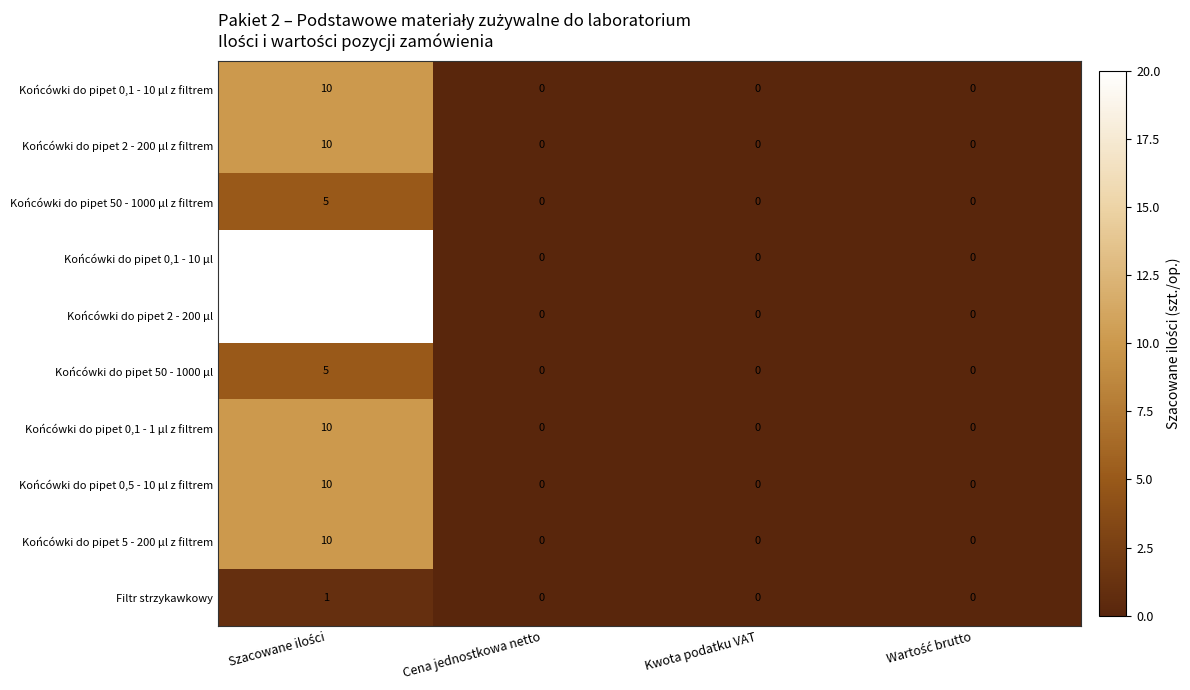

Count the Końcówki do pipet 5 - 200 μl z filtrem values in the range 0 to 10.

4